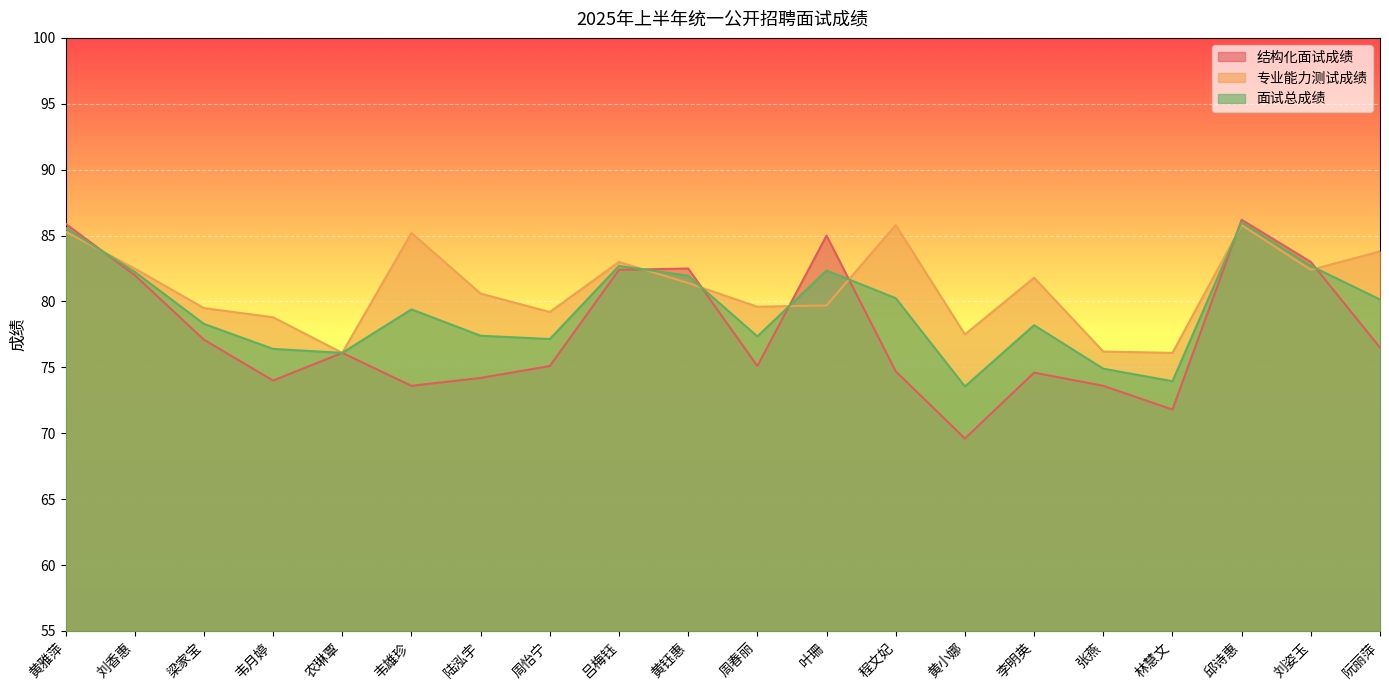

What is the total value across all series at 梁家宝?

234.9